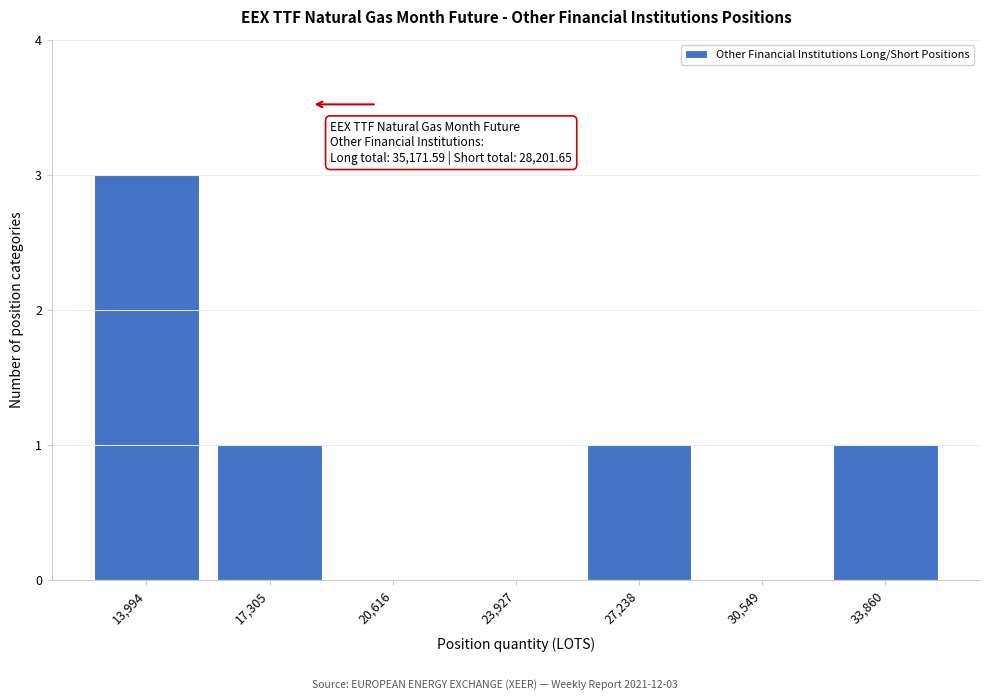

Reading left to right, list all the values displayed in this chart.

13,994=3	17,305=1	20,616=0	23,927=0	27,238=1	30,549=0	33,860=1